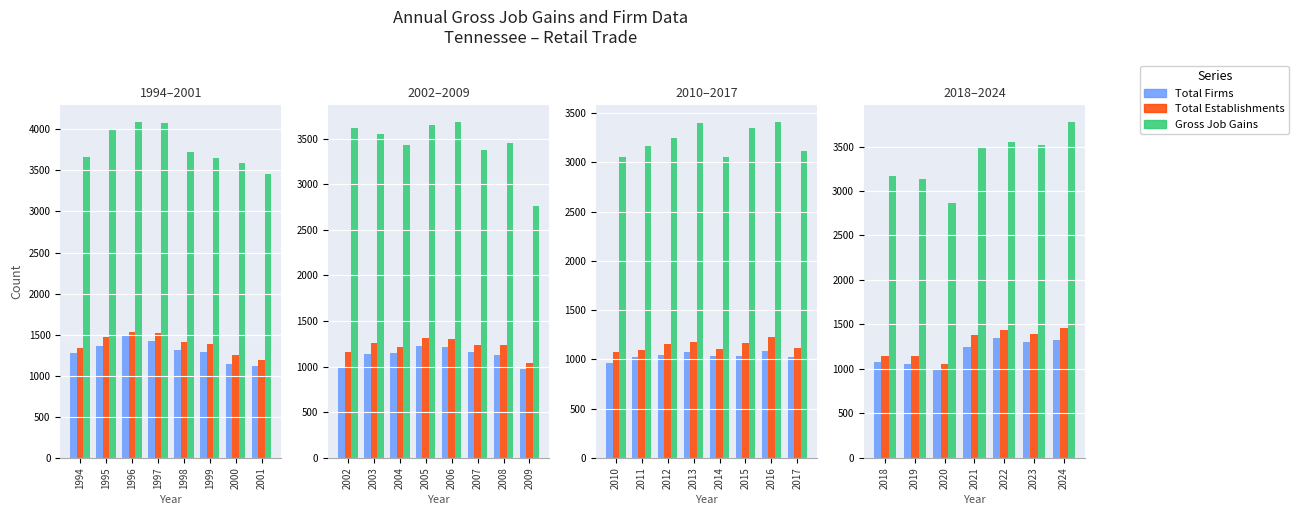

What is the lowest value of the Total Firms series?

995